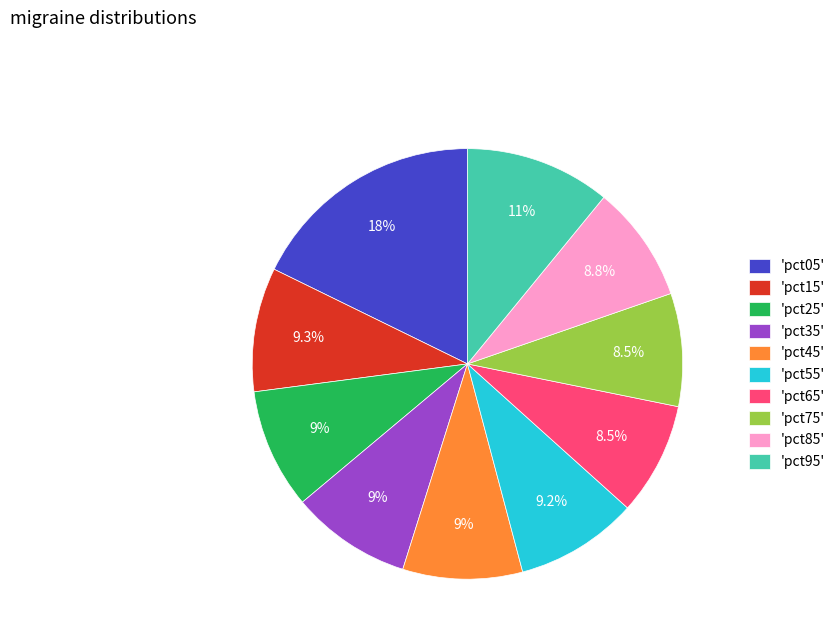

Which category has the biggest portion of the pie?

'pct05'